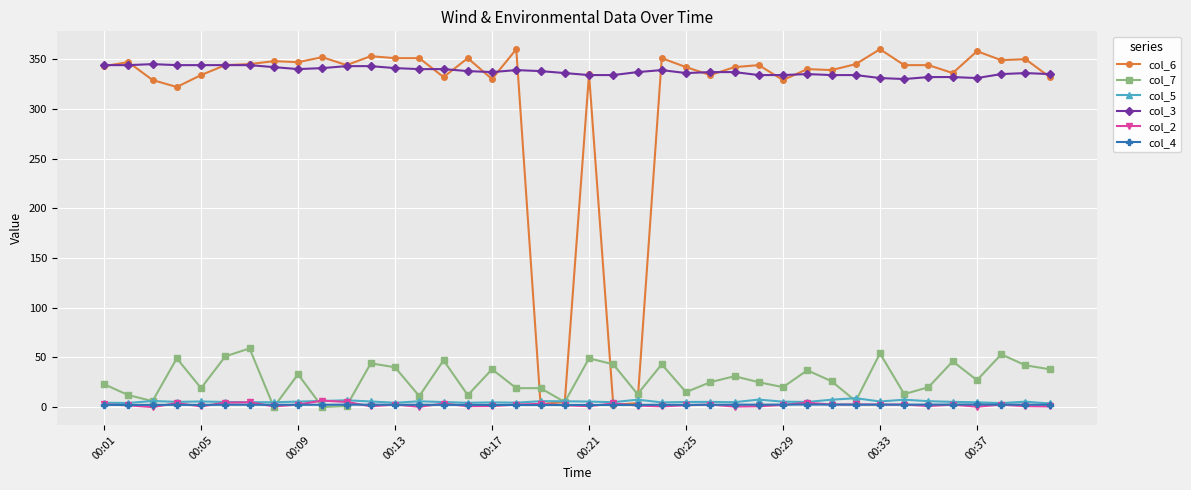

At how many categories does at least one series exceed 196?

40